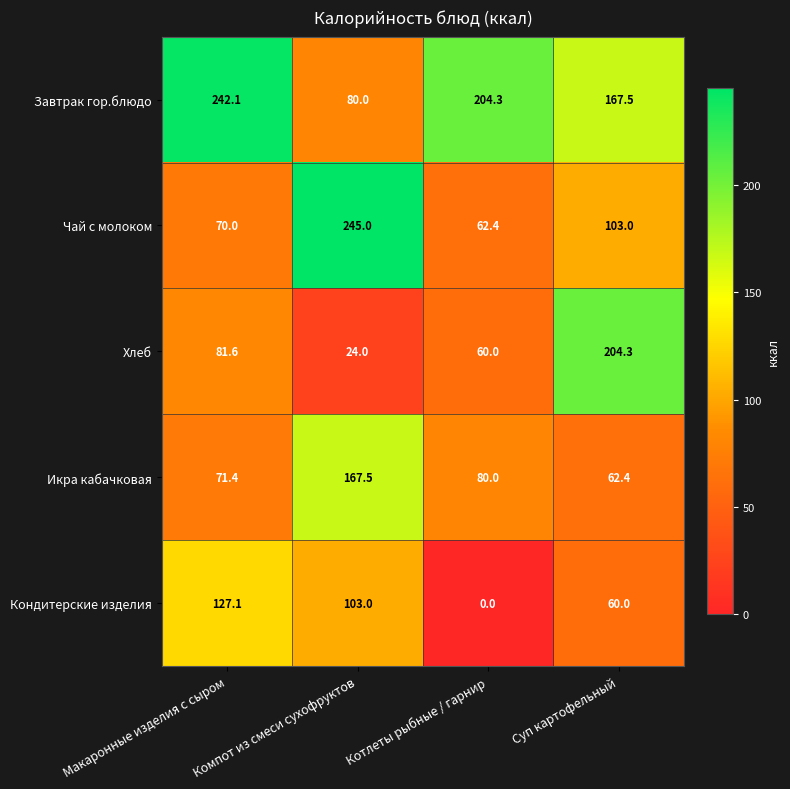

Is it true that Икра кабачковая equals 62.4 at Суп картофельный?

True